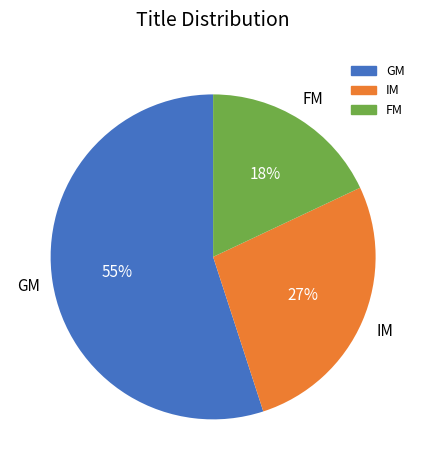

Count the number of slices in the pie.

3